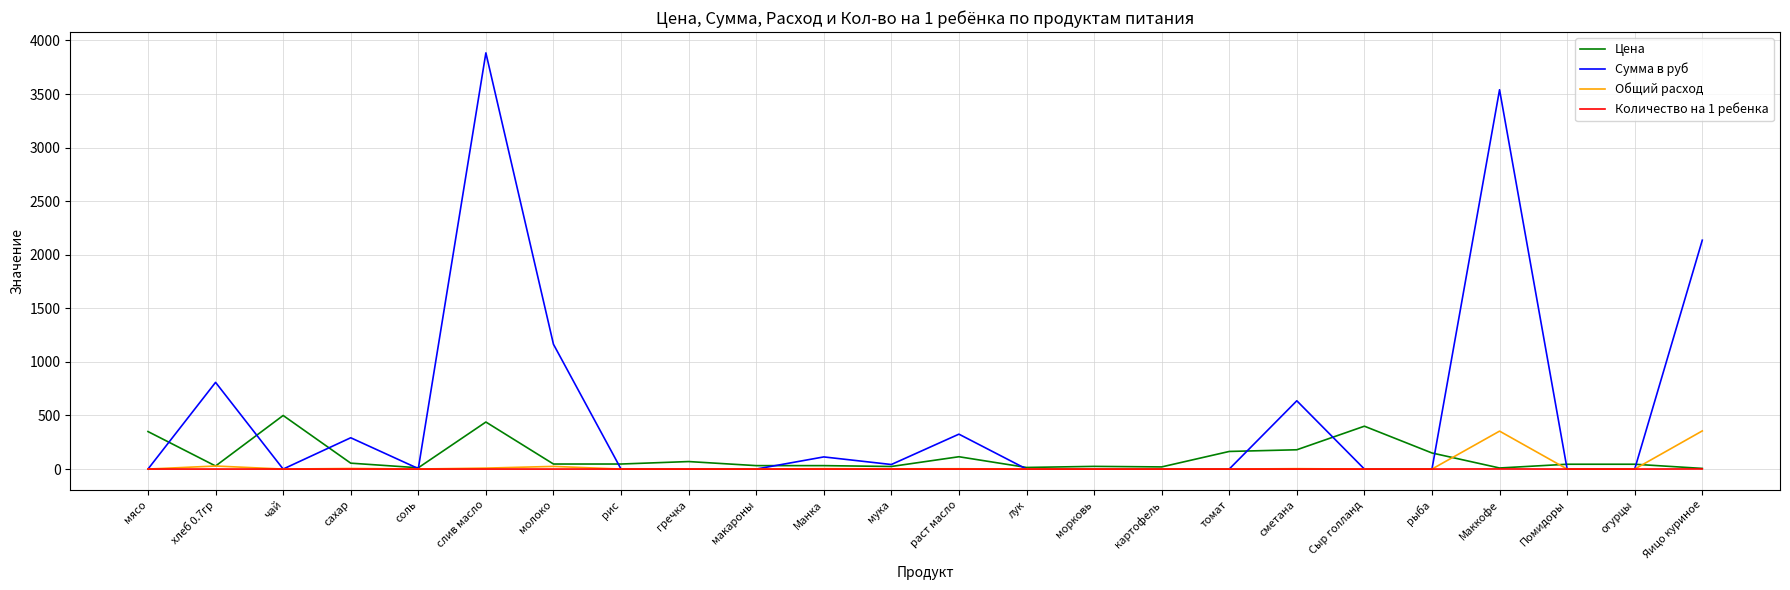

Which series has the largest range (max minus min)?

Сумма в руб